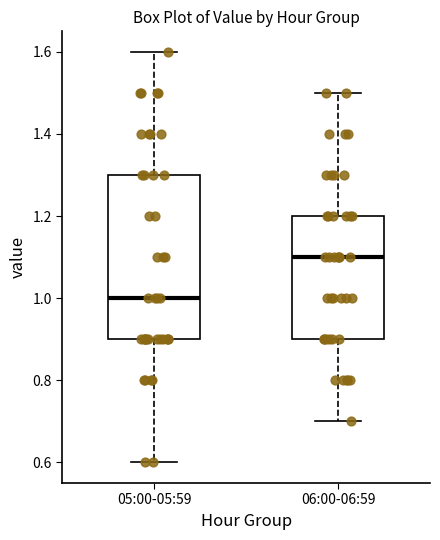

Comparing the boxes themselves (not the whiskers), which one is the tallest?

05:00-05:59